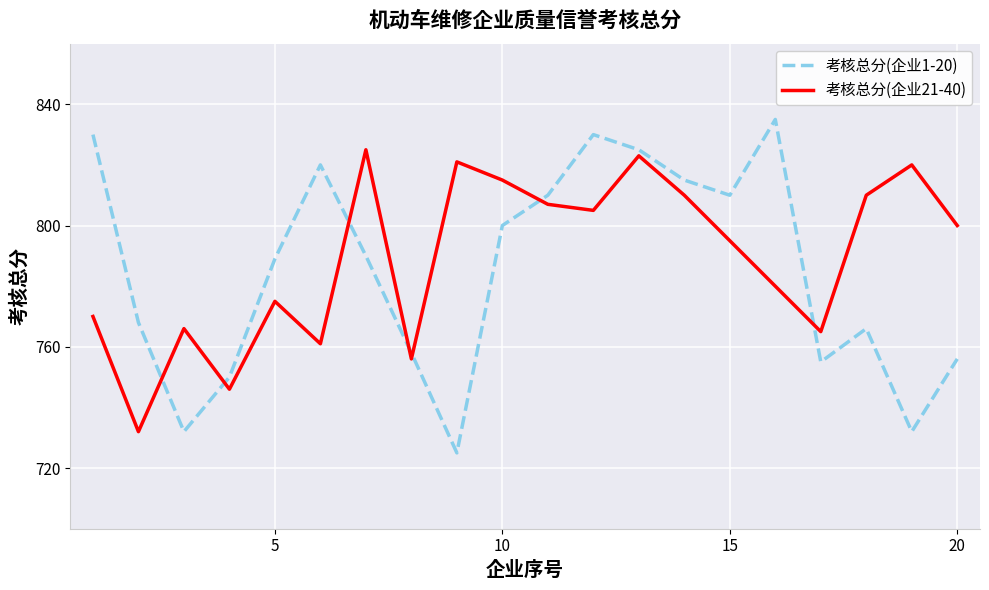

What is the minimum value shown in the chart?

725